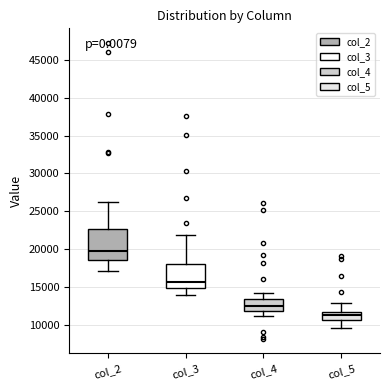

Reading left to right, read every box against the y-axis: the position of its median line, the range the box covers, and the ends of its whiskers. The values are not printed on the chart, so give them approximately, as read against the axis.

col_2: median 20000, box 18500 to 22500, whiskers 17000 to 26500
col_3: median 15500, box 15000 to 18000, whiskers 14000 to 22000
col_4: median 12500, box 12000 to 13500, whiskers 11000 to 14000
col_5: median 11500 (just below the box's upper edge), box 10500 to 11500, whiskers 9500 to 13000